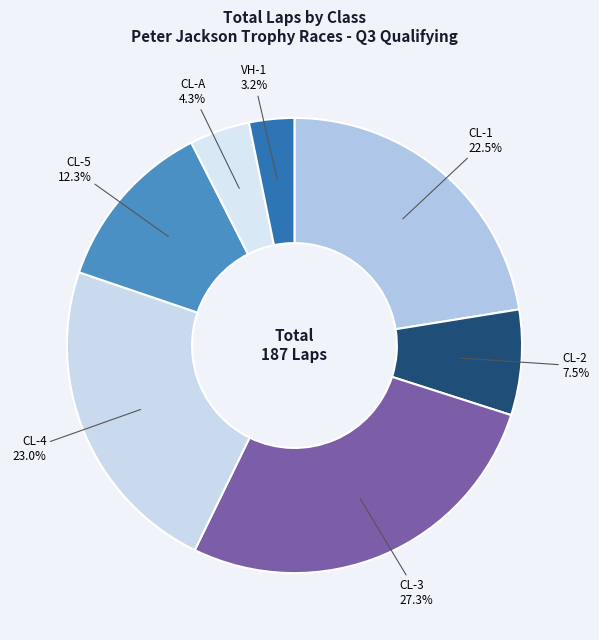

To the nearest percent, what is the combined percentage of CL-2 and CL-5?

20%